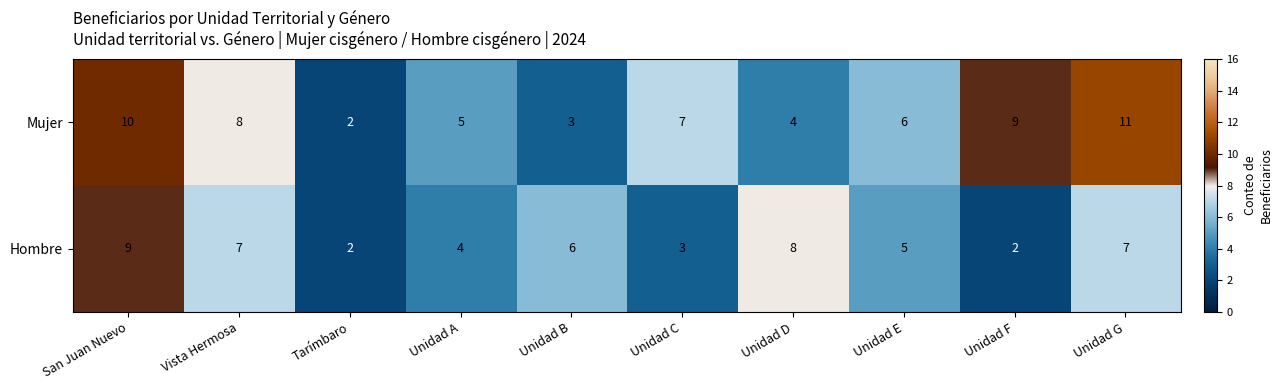

What is the highest value of the Hombre series?

9